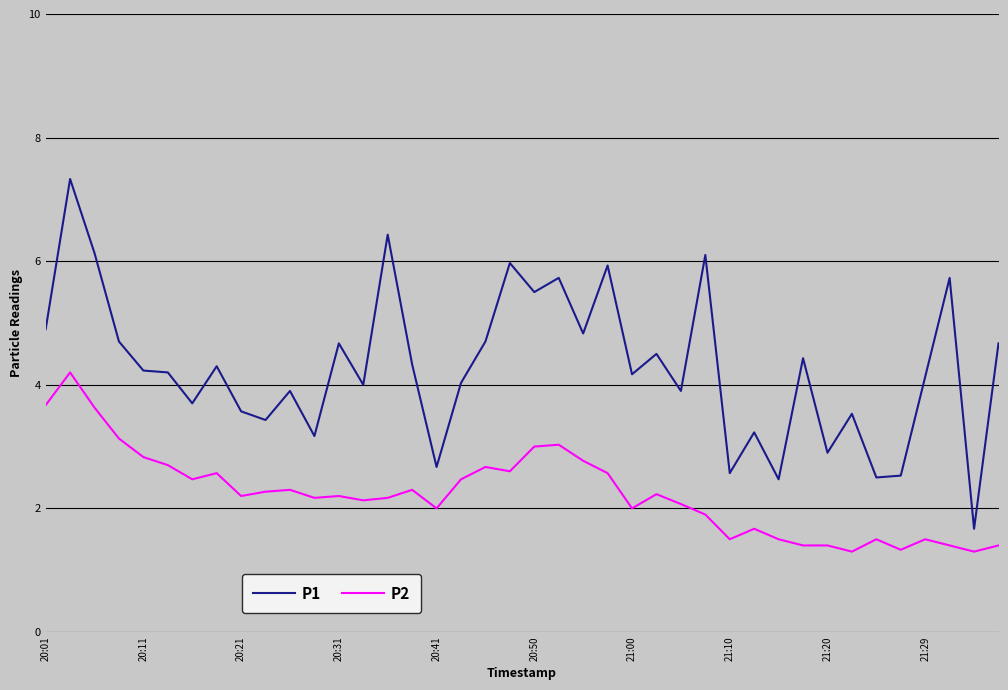

True or false: P2 and P1 cross at least once.

False